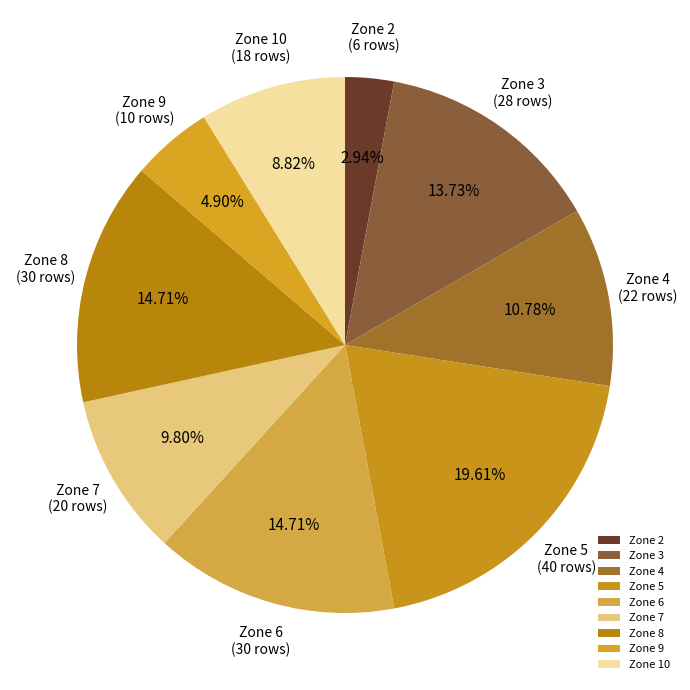

What is the largest slice in the pie chart?

Zone 5